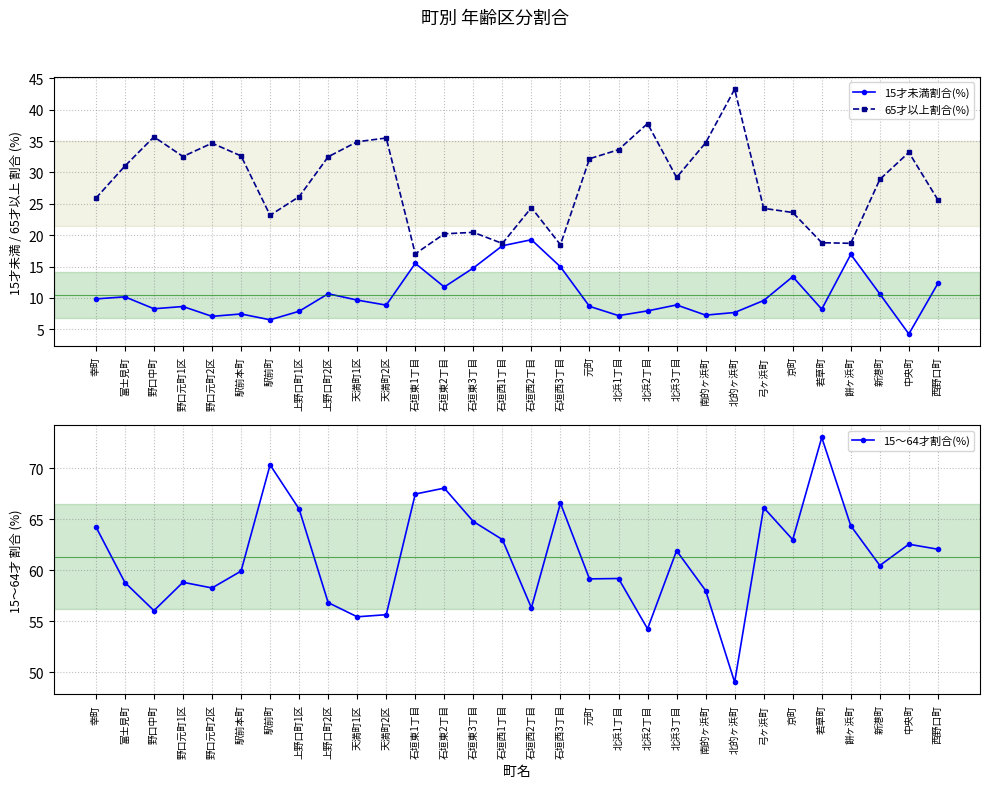

What value does the 15～64才割合(%) series have at 北浜3丁目?

61.9